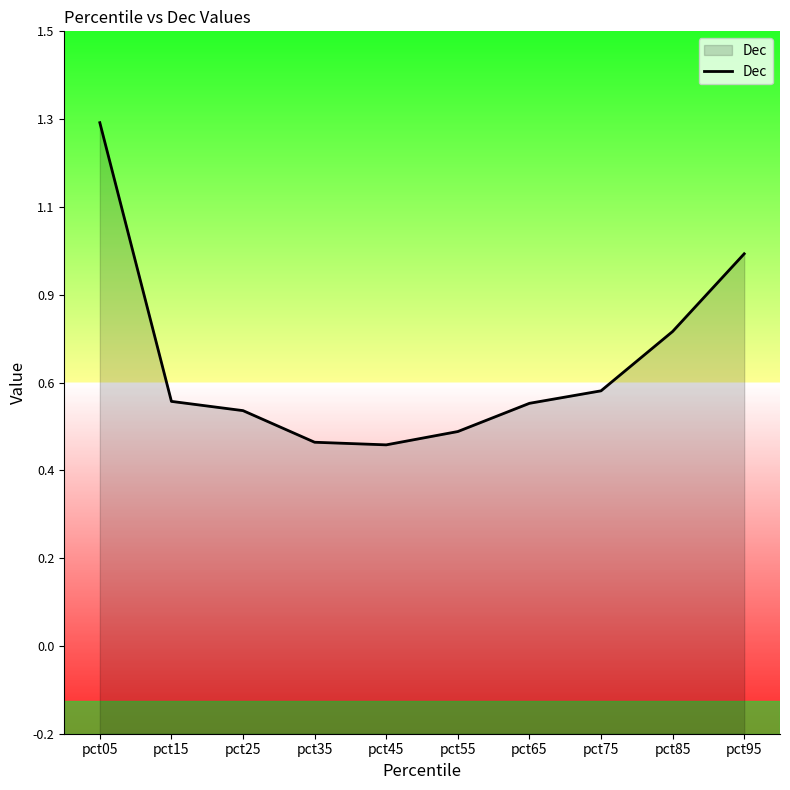

What is the sum of the values at pct65 and pct75?

1.2